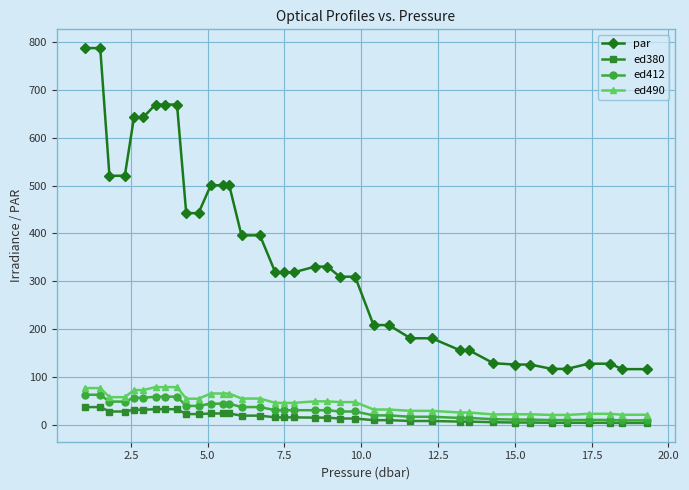

Which series has the widest spread of values?

par